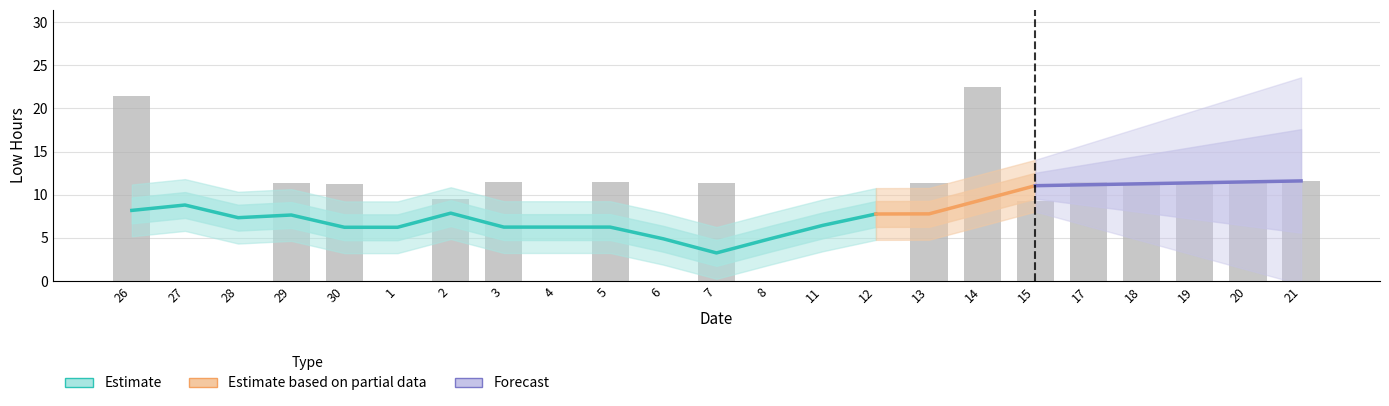

How many positive values are there?

15